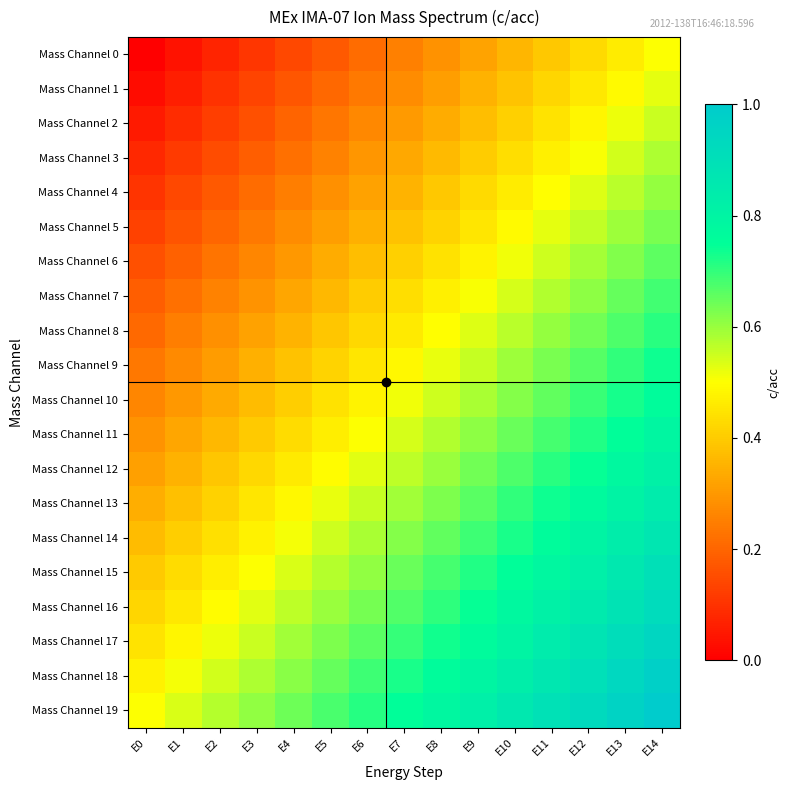

Which series has the largest total across all categories?

Mass Channel 19